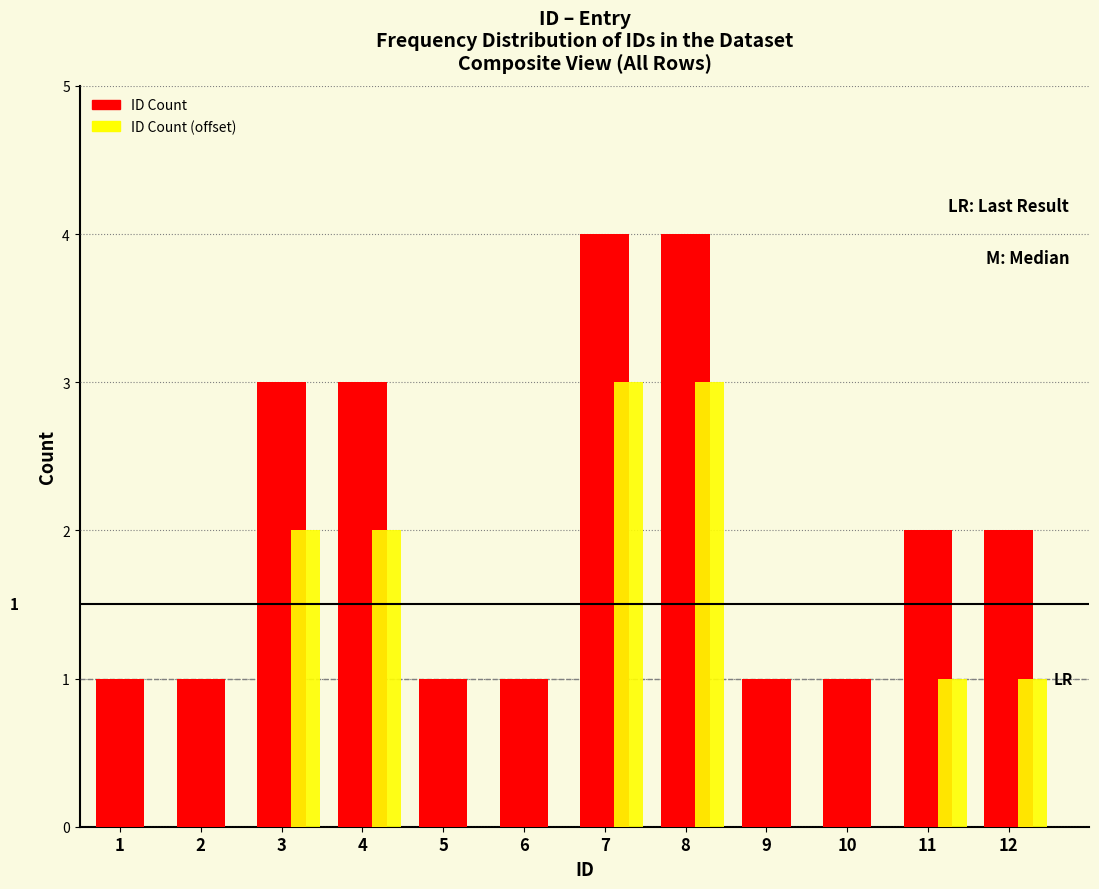

What is the maximum value for ID Count (offset)?

3